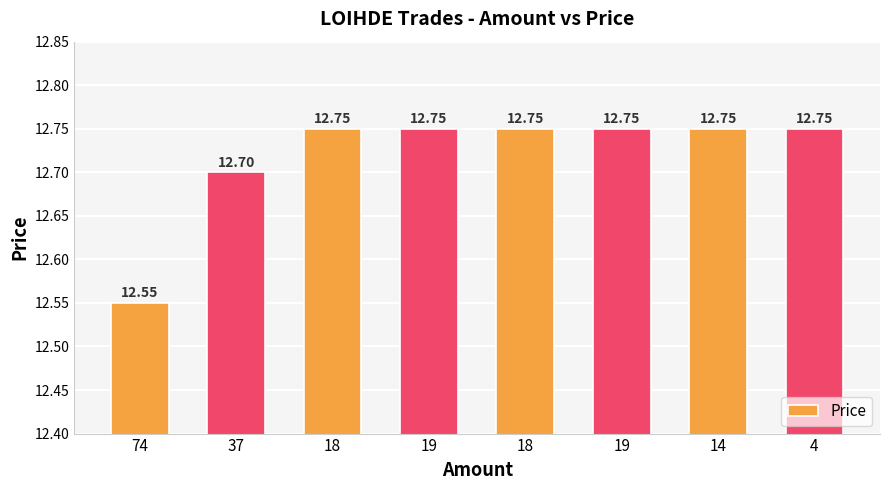

Count the number of categories in the chart.

8